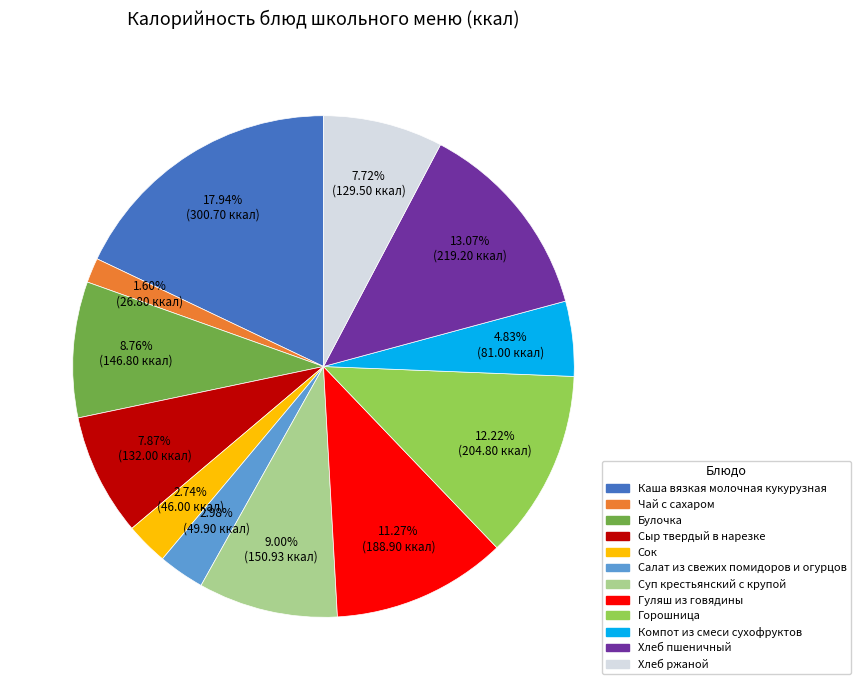

To the nearest percent, what is the average slice percentage?

8%